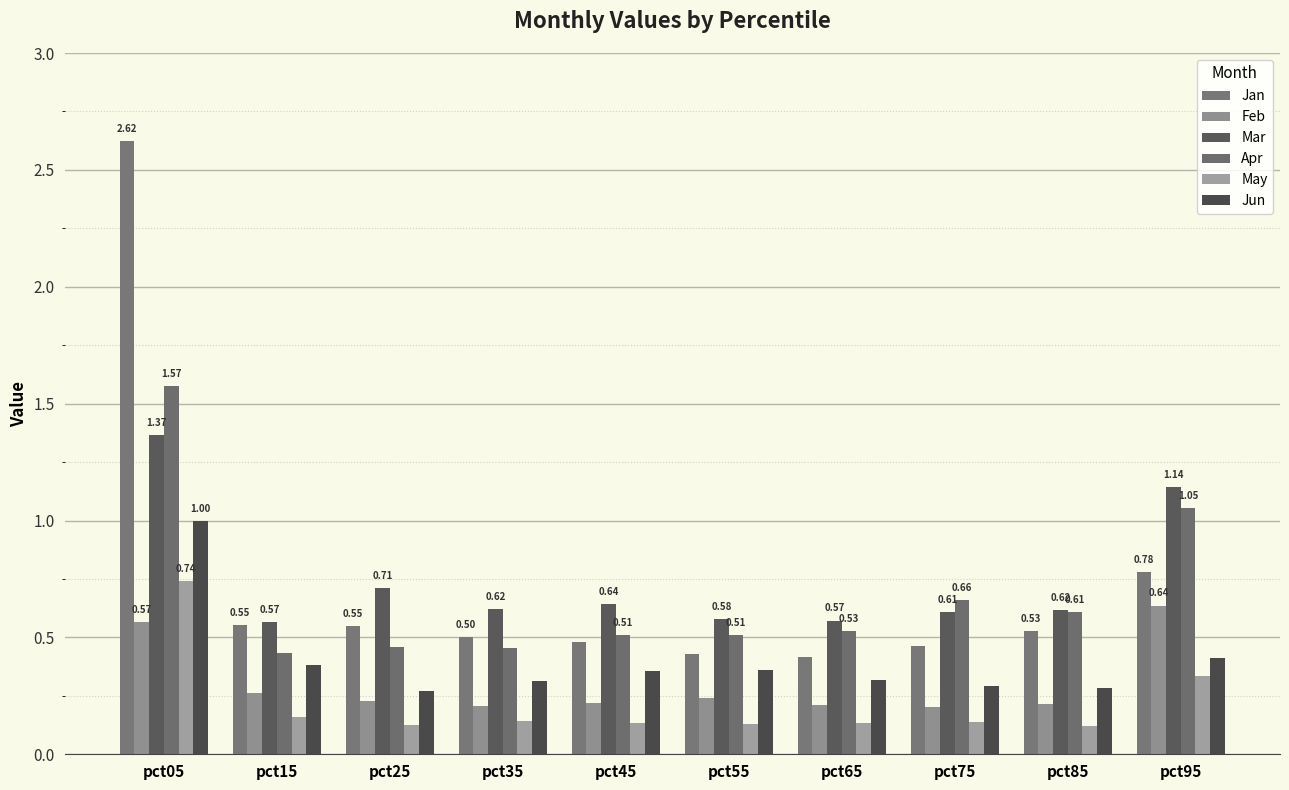

What is the maximum value shown in the chart?

2.6